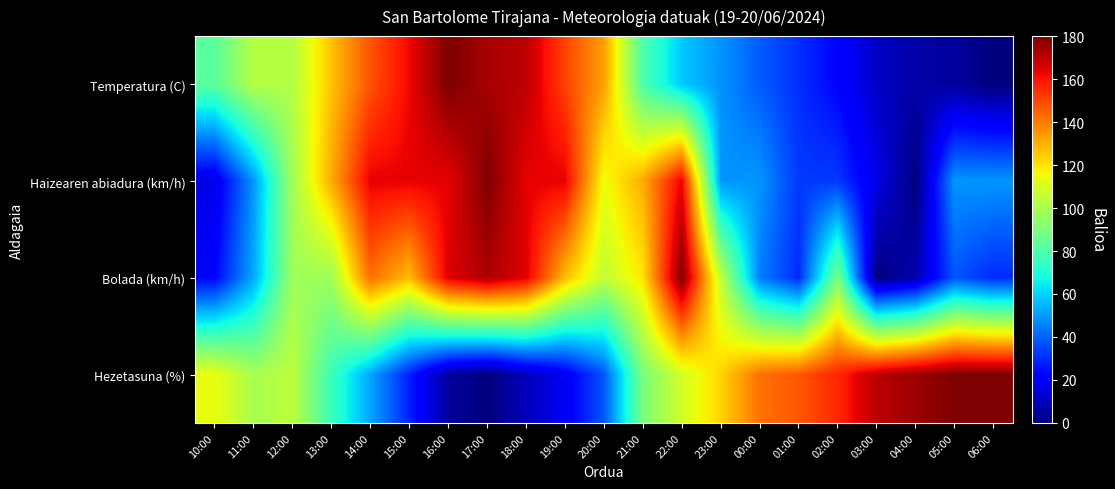

What is the total value across all series at 13:00?

430.7